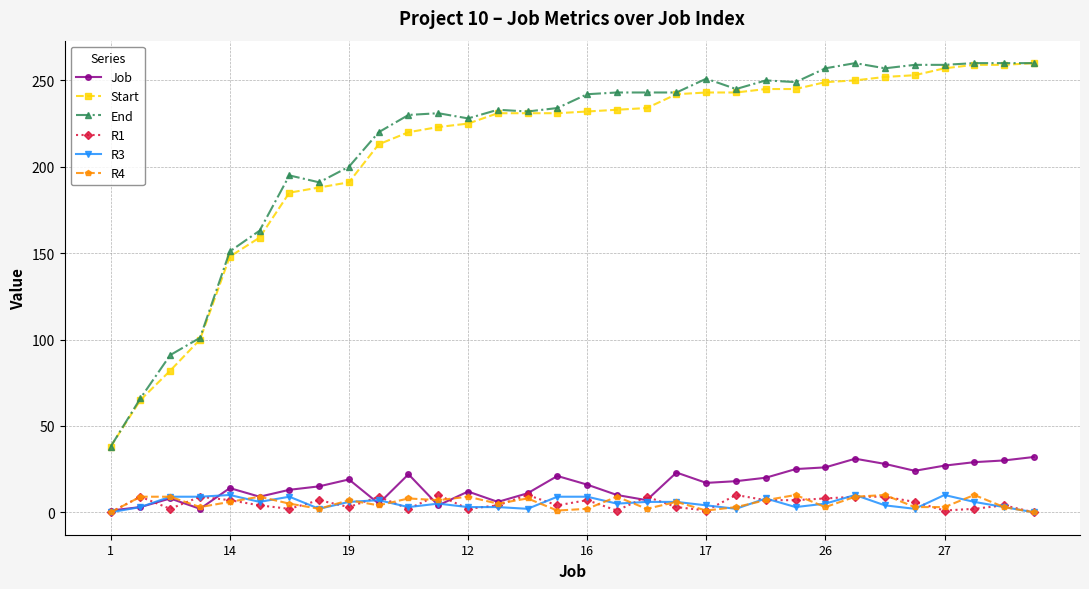

True or false: R1 and Start cross at least once.

False